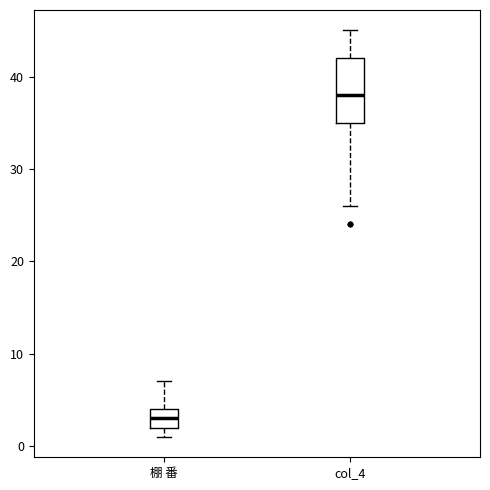

Which box is the tallest, from its lower edge to its upper edge?

col_4